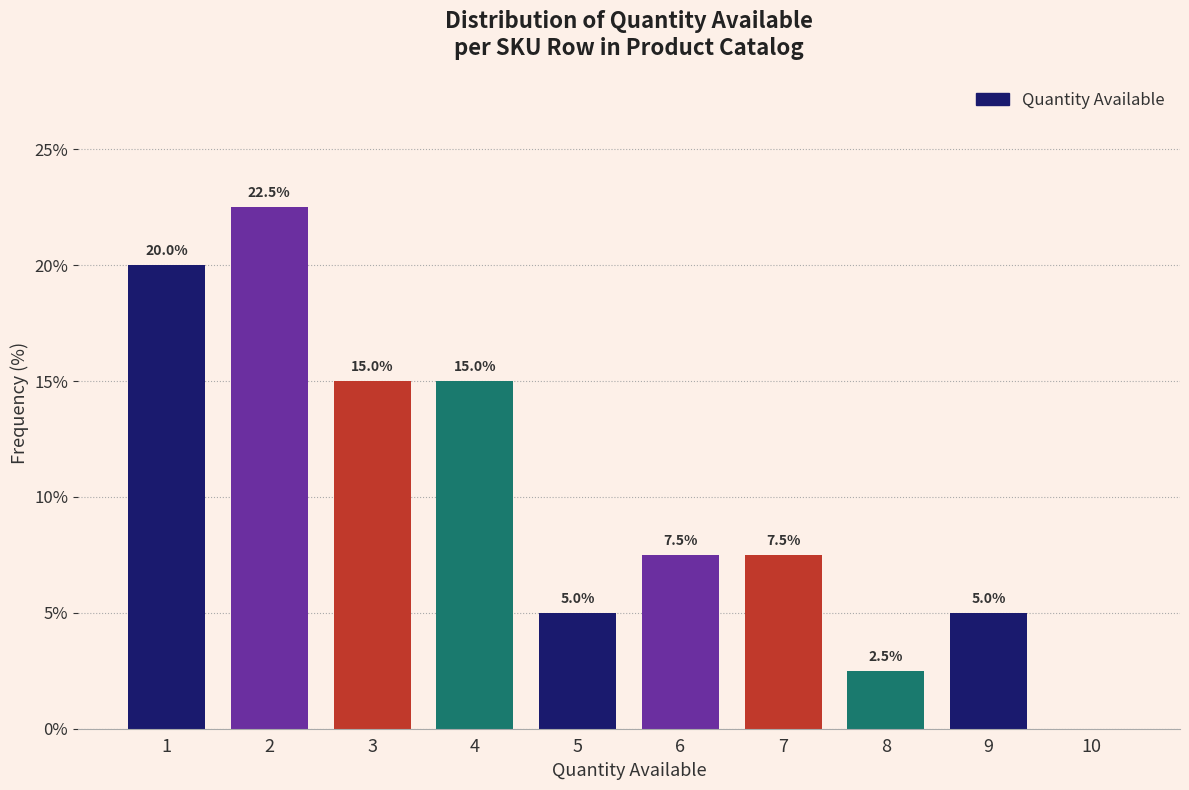

Which range on the x-axis has the tallest bar?

1.5 to 2.5